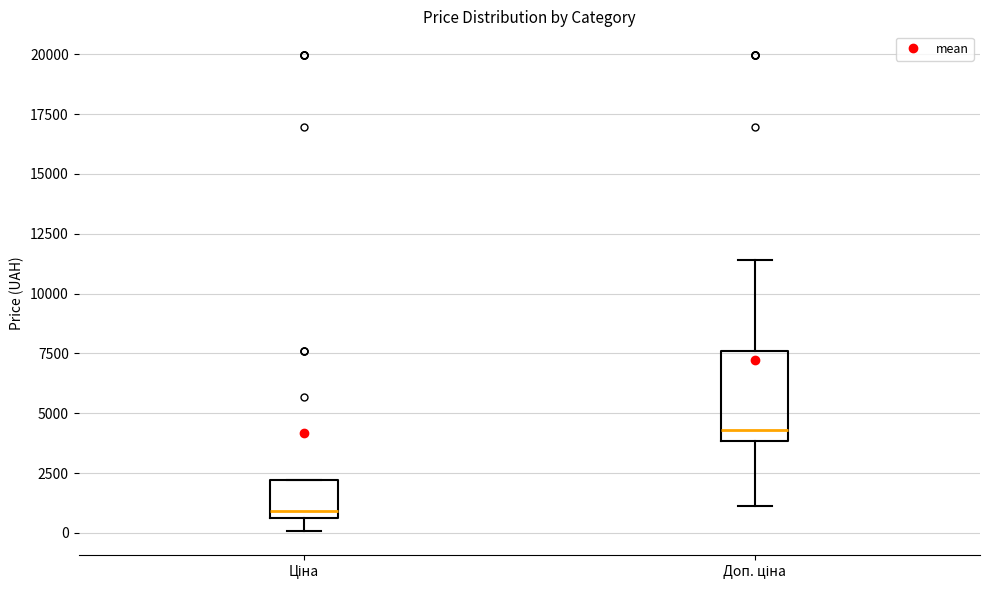

Which box is the tallest, from its lower edge to its upper edge?

Доп. ціна